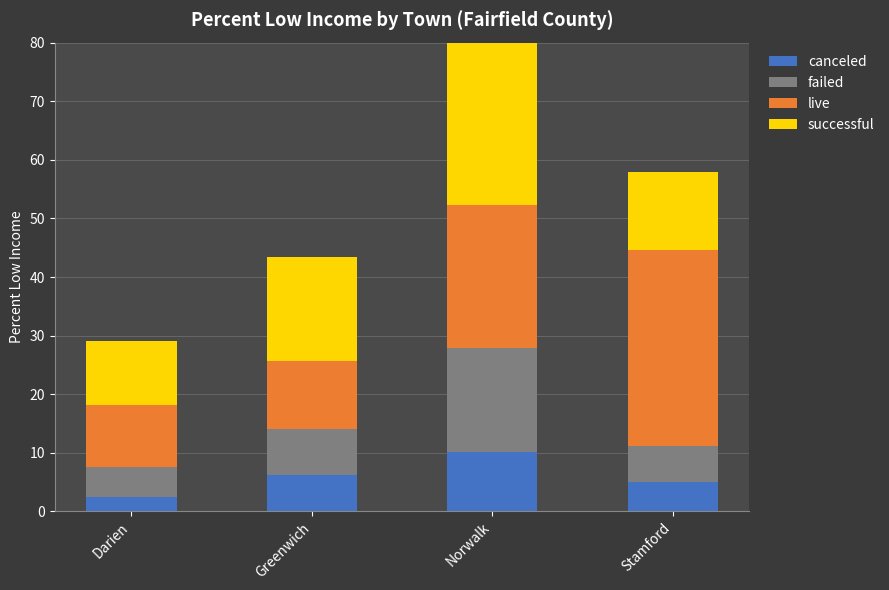

What is the difference between the canceled values at Greenwich and Stamford?

1.1